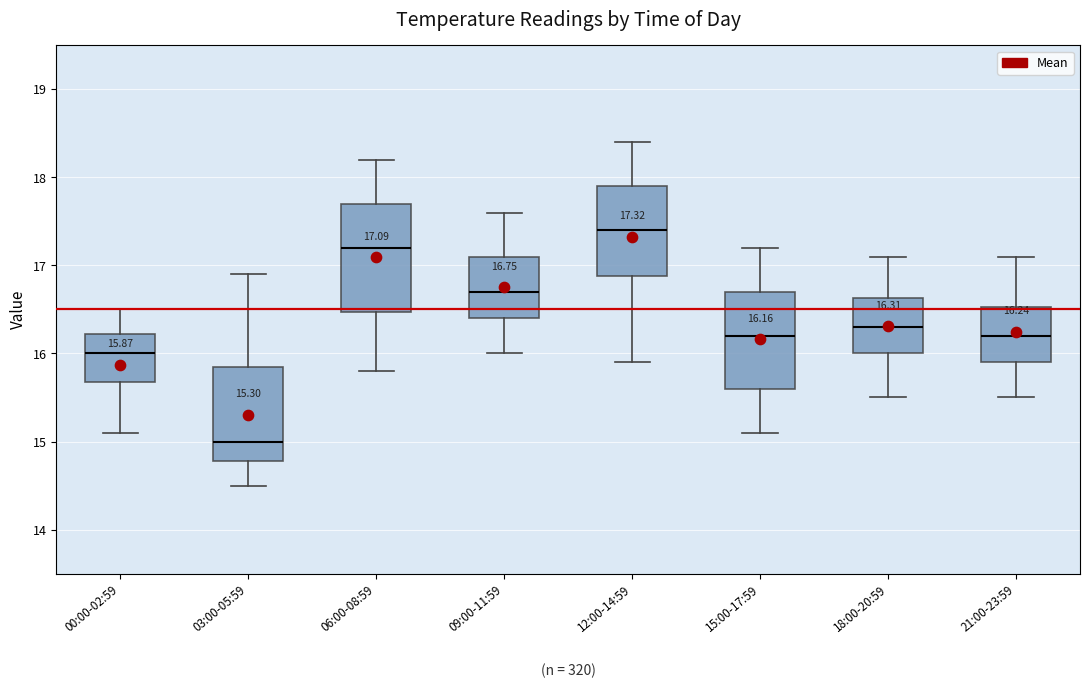

Comparing the boxes themselves (not the whiskers), which one is the tallest?

06:00-08:59